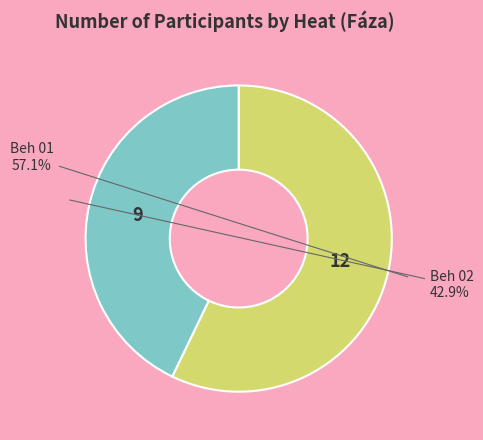

Does any single category account for the majority?

Yes